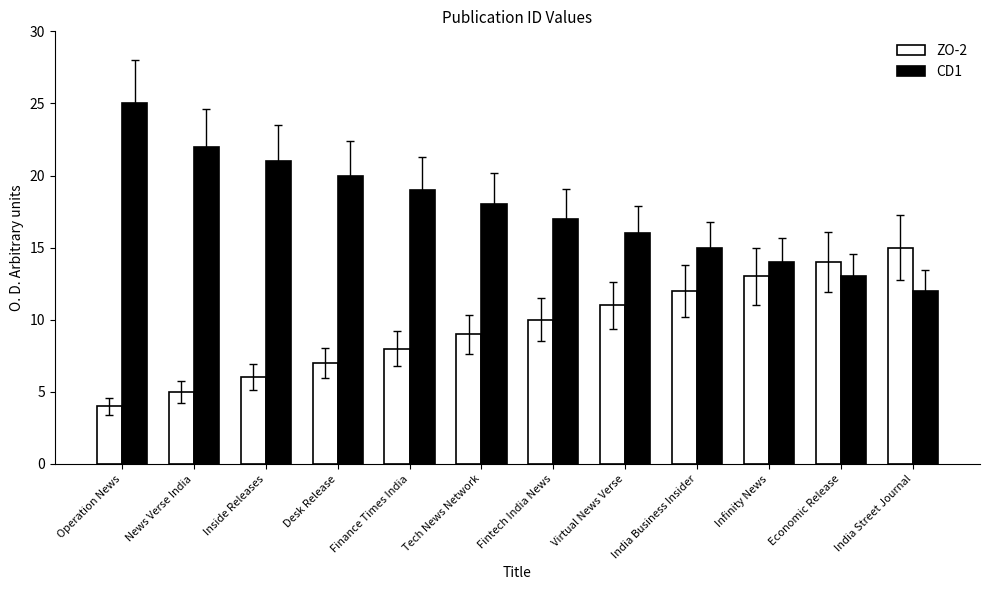

Reading left to right, extract all data points from this chart.

ZO-2: 4	5	6	7	8	9	10	11	12	13	14	15
CD1: 25	22	21	20	19	18	17	16	15	14	13	12